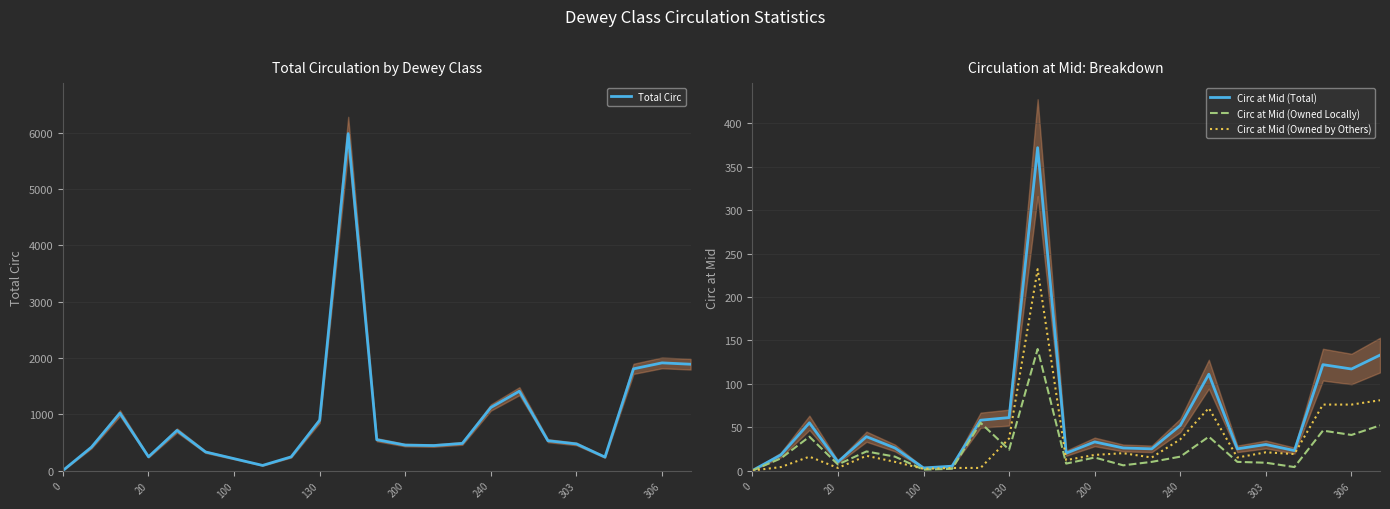

True or false: Circ at Mid (Owned Locally) has a value of 15 at 200.

True